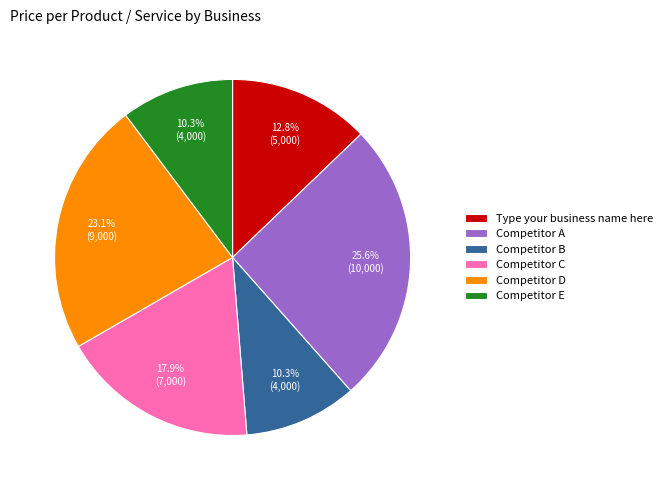

Which slice is the largest?

Competitor A